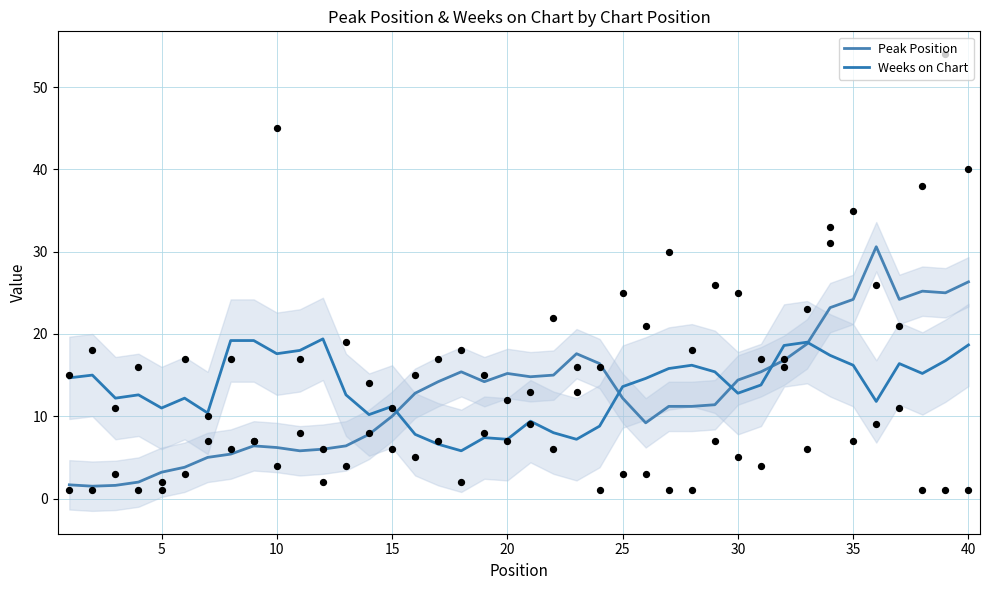

At how many categories does at least one series exceed 1?

40